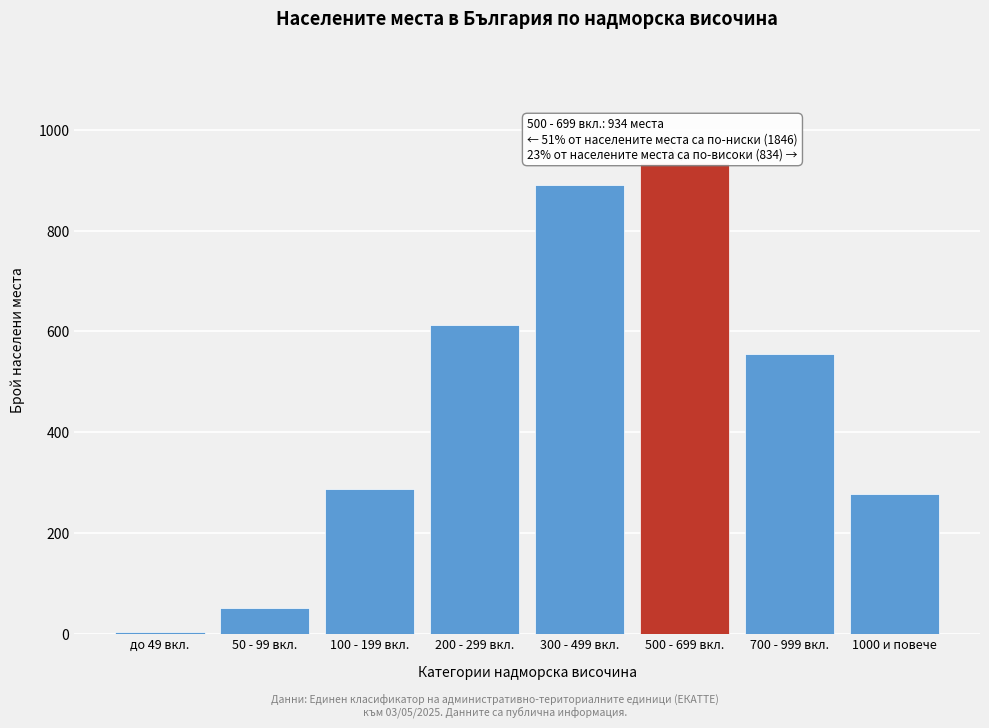

Reading left to right, extract all data points from this chart.

до 49 вкл.=4	50 - 99 вкл.=52	100 - 199 вкл.=287	200 - 299 вкл.=612	300 - 499 вкл.=891	500 - 699 вкл.=934	700 - 999 вкл.=556	1000 и повече=278